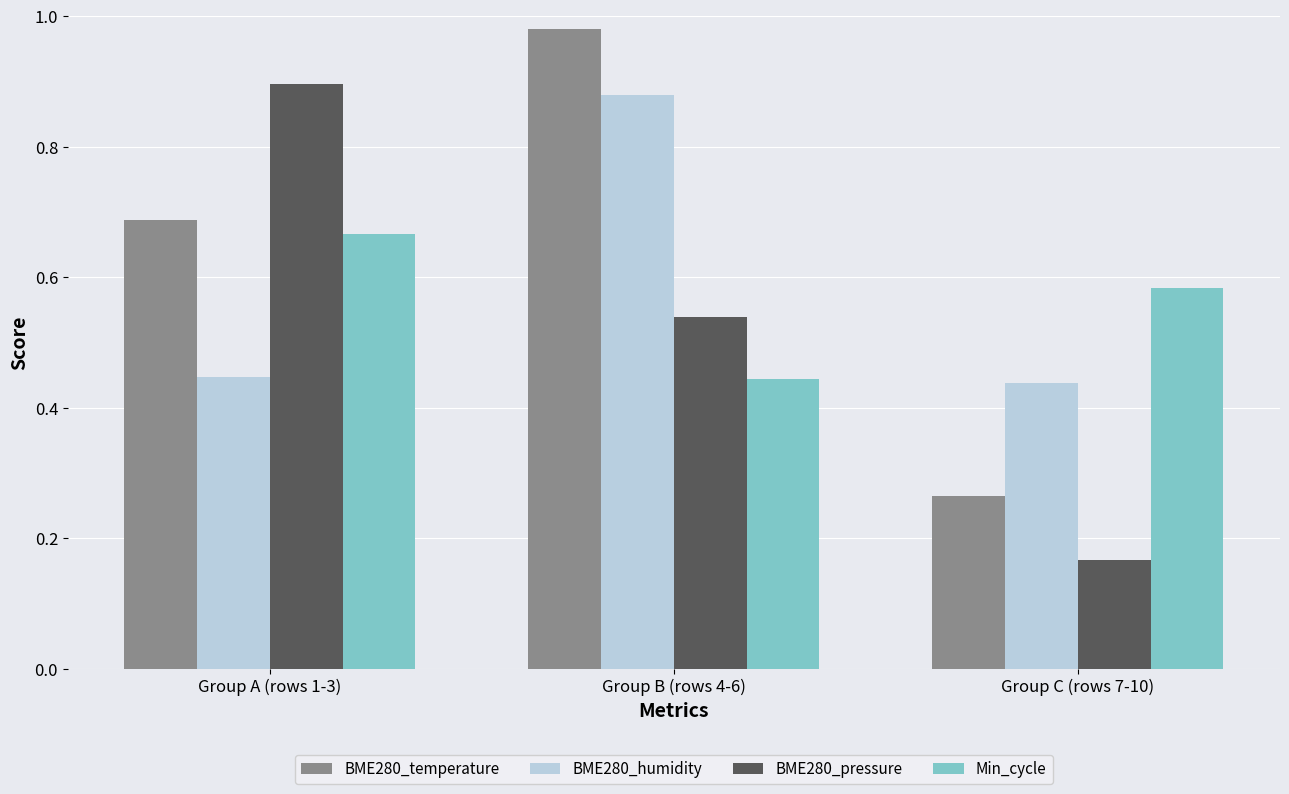

Is the value of Min_cycle at Group C (rows 7-10) greater than the value of BME280_humidity at Group B (rows 4-6)?

No